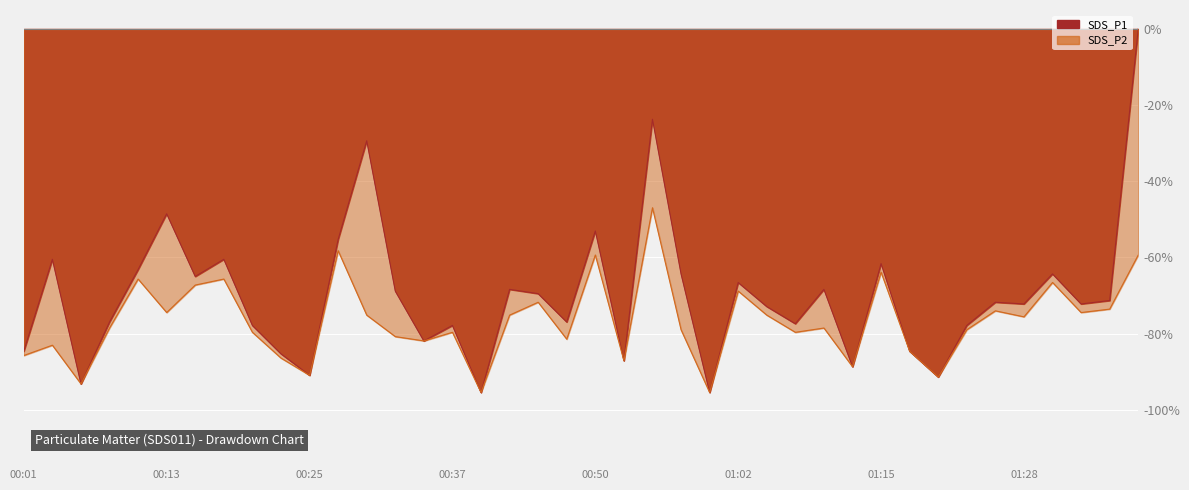

What is the label of the 6th point from the left?

00:13